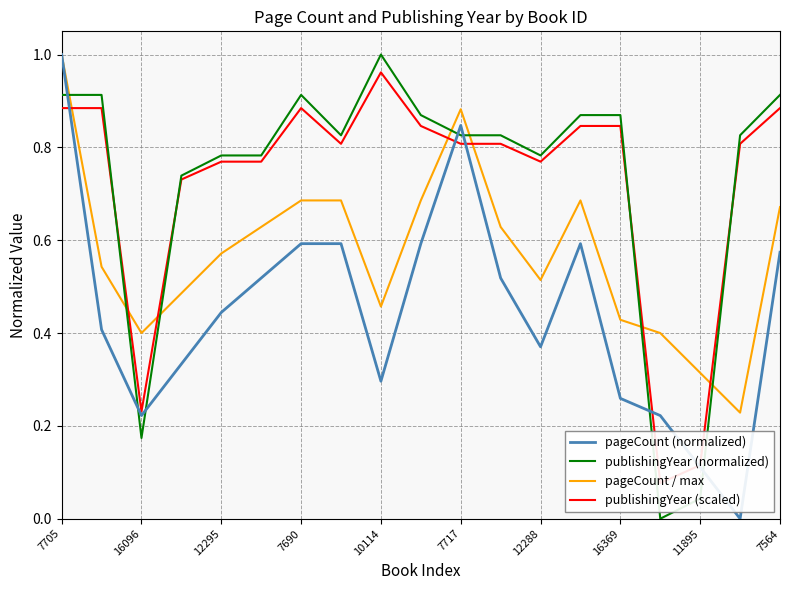

What is the label of the 4th point from the right?

15